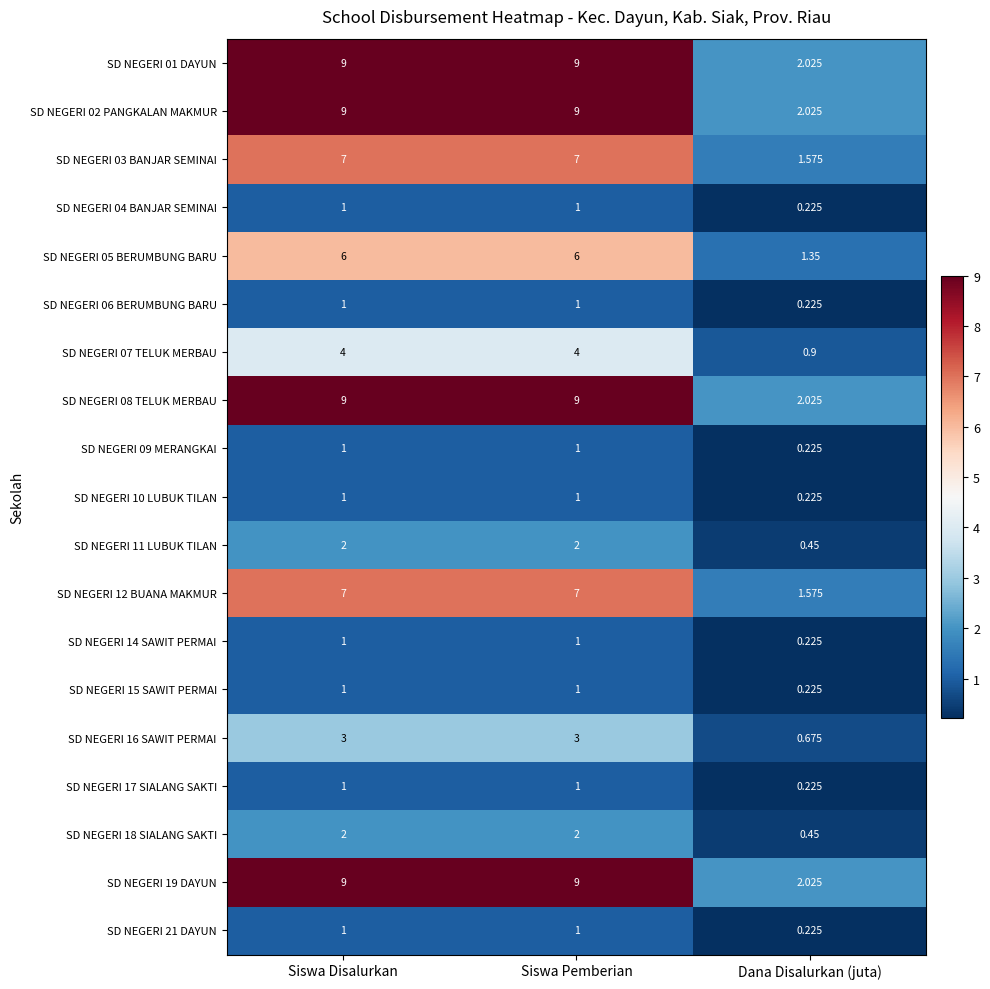

Where is SD NEGERI 09 MERANGKAI nearest to the value 0?

Dana Disalurkan (juta)